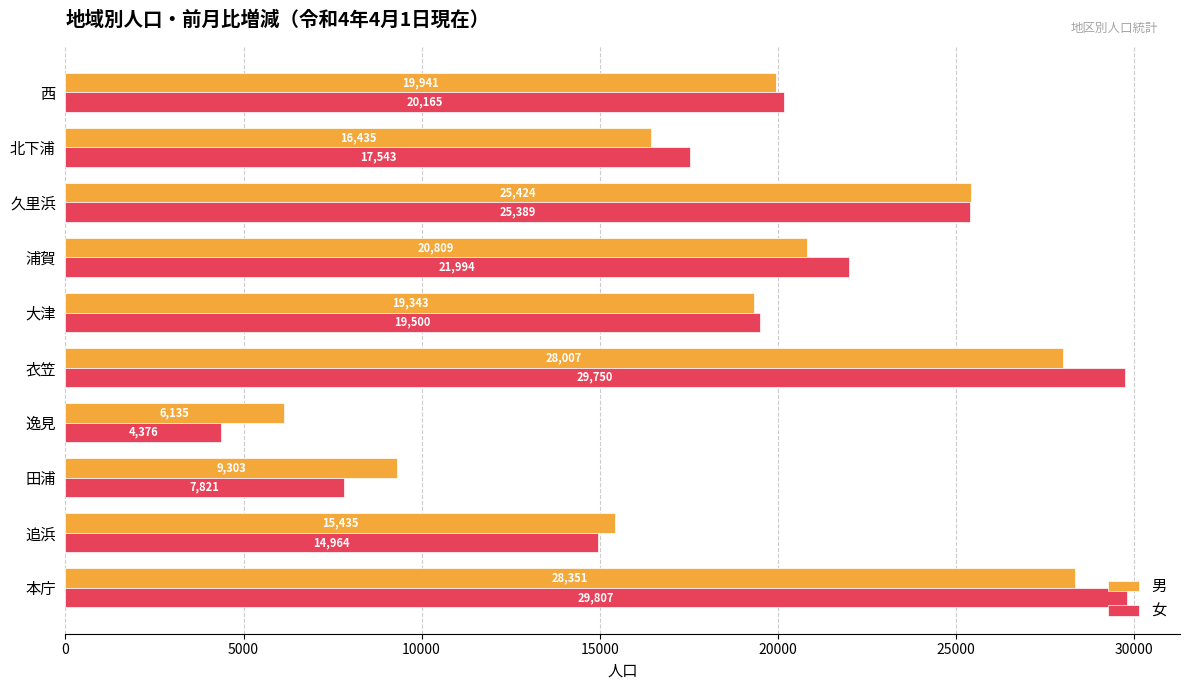

What are all the series names shown in the legend?

男, 女